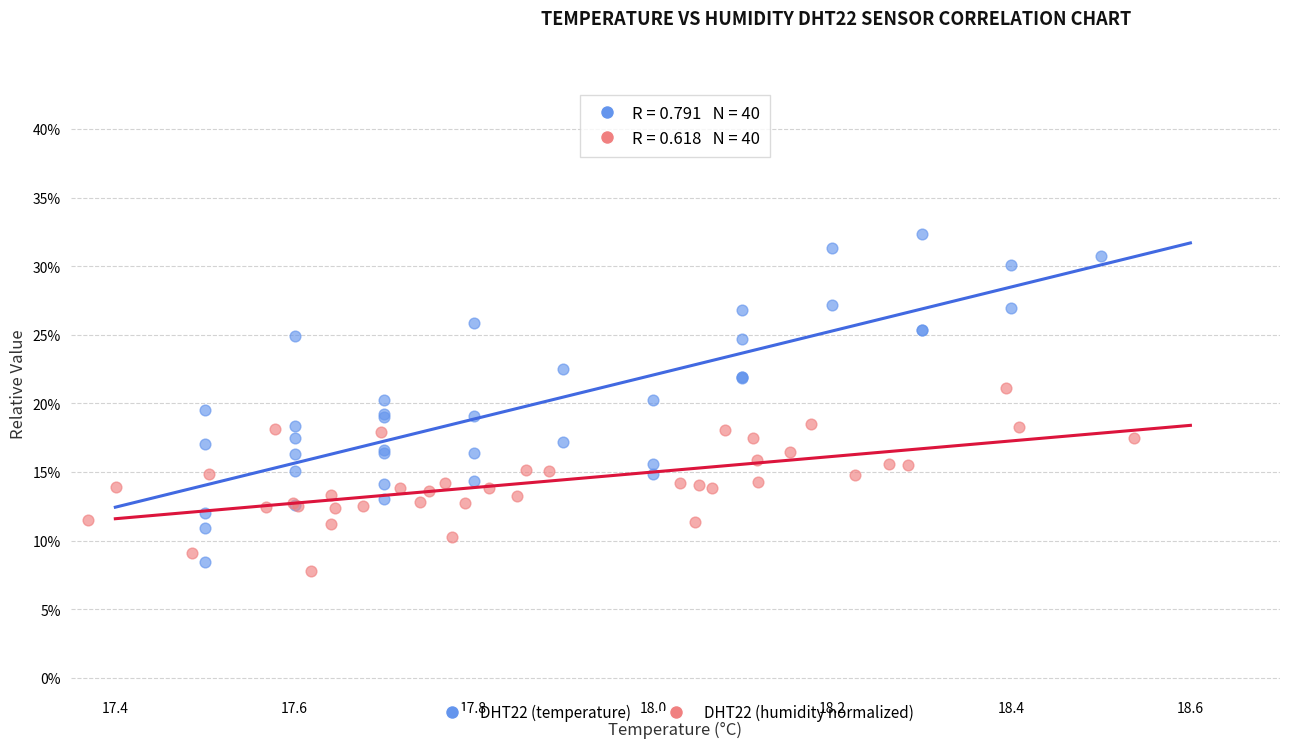

What are all the series names shown in the legend?

DHT22 (temperature), DHT22 (humidity normalized)